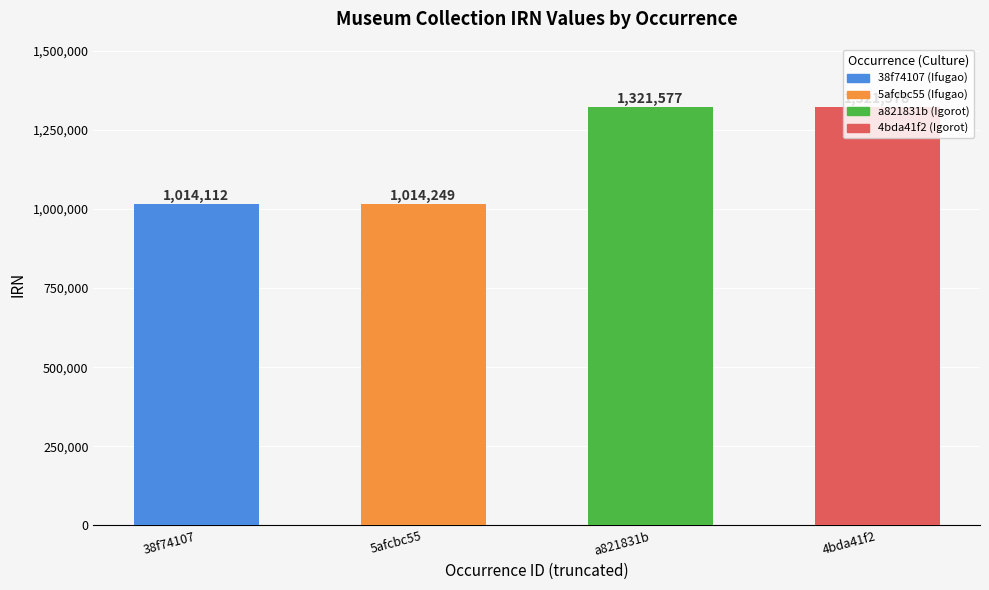

Is it true that the value at 4bda41f2 is 1321578?

True